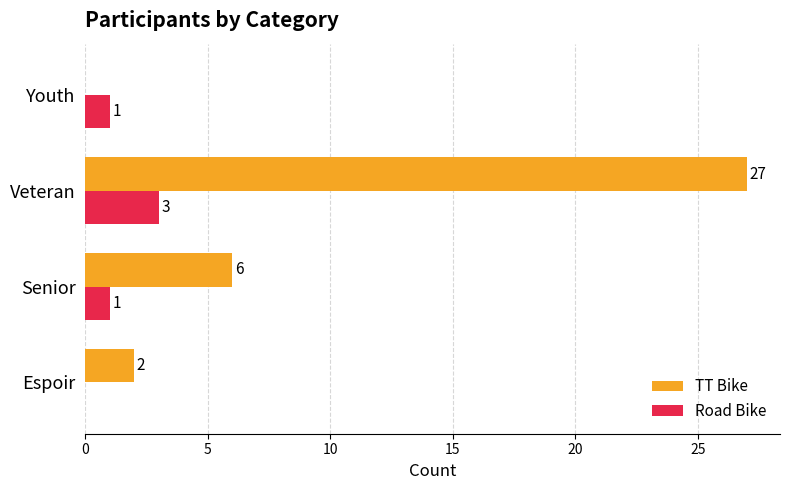

How many values in Road Bike are above zero?

3